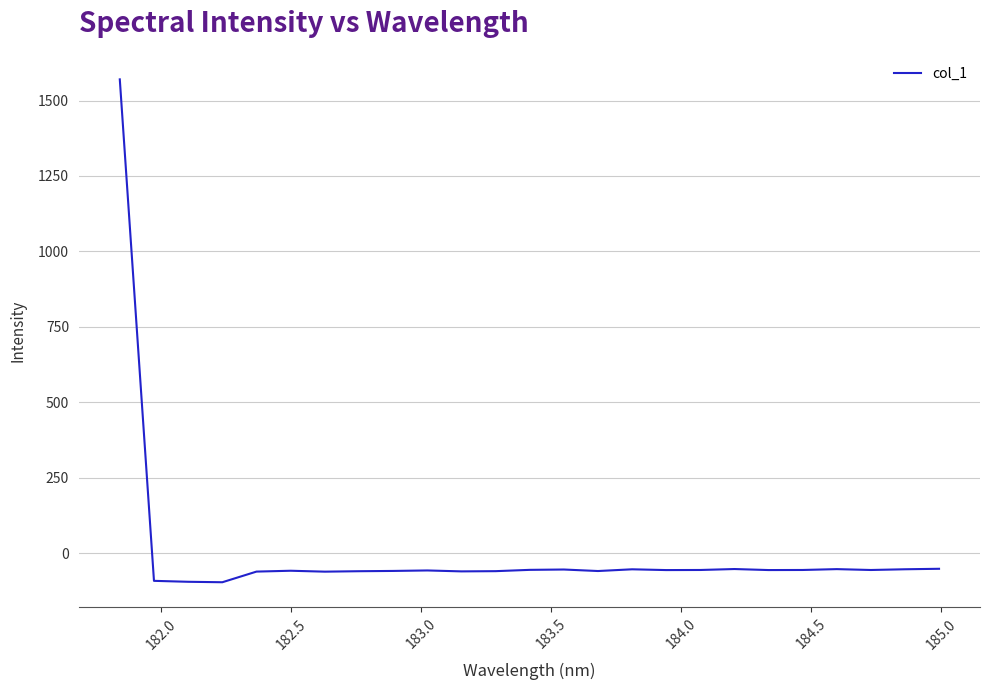

What is the smallest value displayed?

-96.6